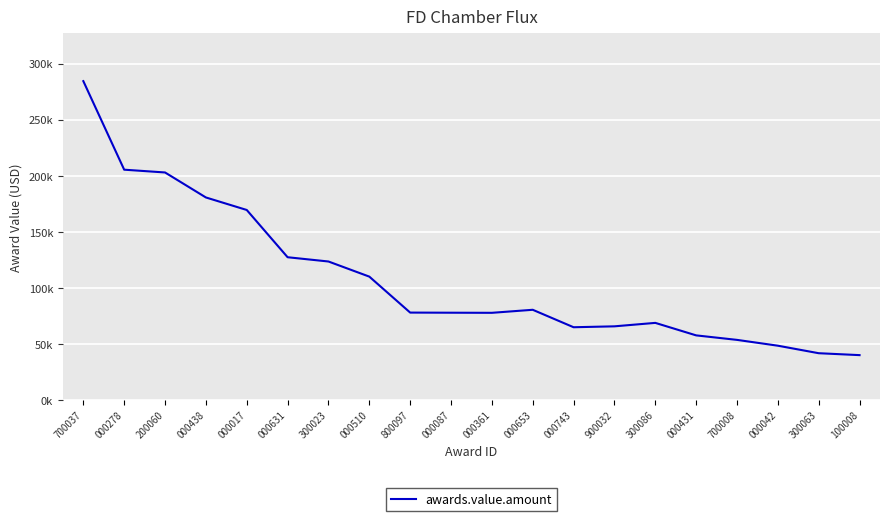

True or false: the data shows 77800.0 at 000087.

True